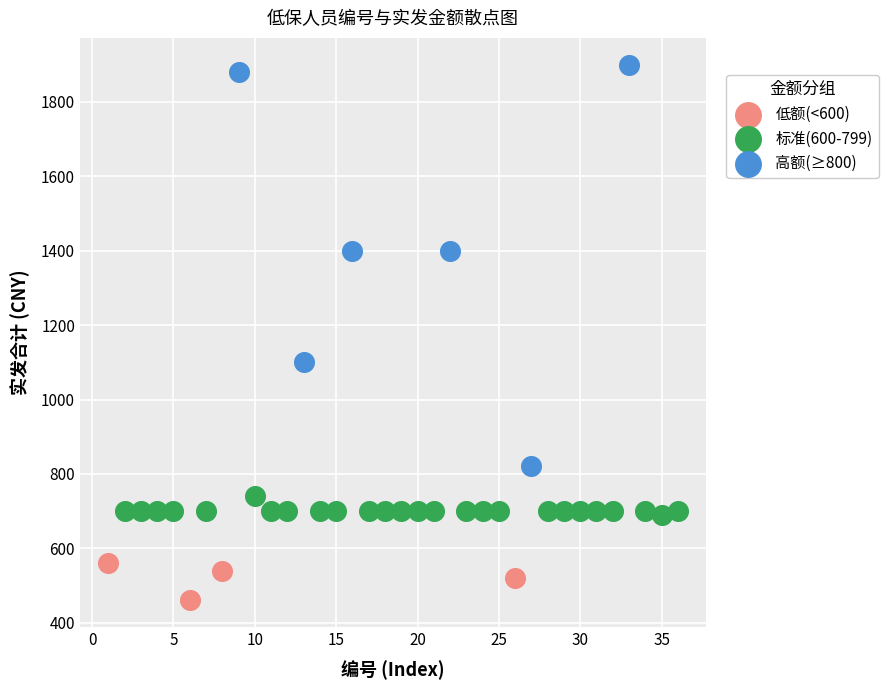

Which series contains the highest Y value?

高额(≥800)